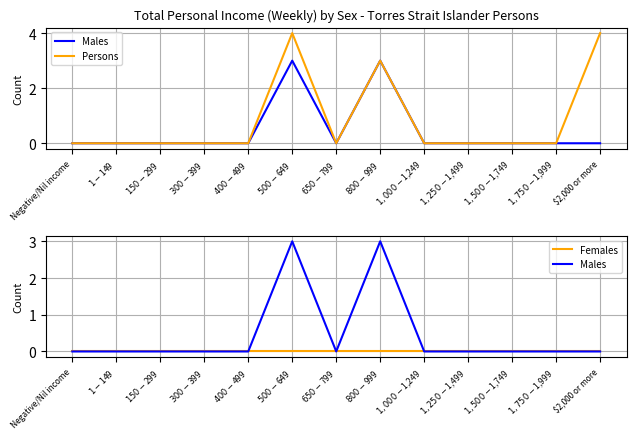

Reading left to right, what are all the values shown in this chart?

Males: Negative/Nil income=0	$1-$149=0	$150-$299=0	$300-$399=0	$400-$499=0	$500-$649=3	$650-$799=0	$800-$999=3	$1,000-$1,249=0	$1,250-$1,499=0	$1,500-$1,749=0	$1,750-$1,999=0	$2,000 or more=0
Persons: Negative/Nil income=0	$1-$149=0	$150-$299=0	$300-$399=0	$400-$499=0	$500-$649=4	$650-$799=0	$800-$999=3	$1,000-$1,249=0	$1,250-$1,499=0	$1,500-$1,749=0	$1,750-$1,999=0	$2,000 or more=4
Females: Negative/Nil income=0	$1-$149=0	$150-$299=0	$300-$399=0	$400-$499=0	$500-$649=0	$650-$799=0	$800-$999=0	$1,000-$1,249=0	$1,250-$1,499=0	$1,500-$1,749=0	$1,750-$1,999=0	$2,000 or more=0